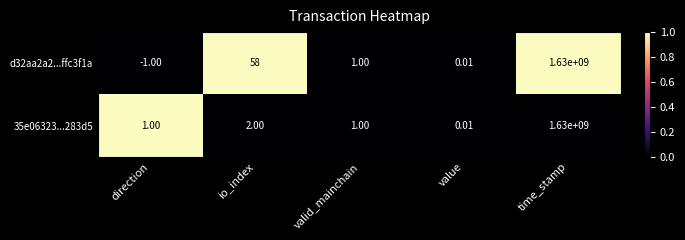

Which series has the largest total across all categories?

d32aa2a2...ffc3f1a